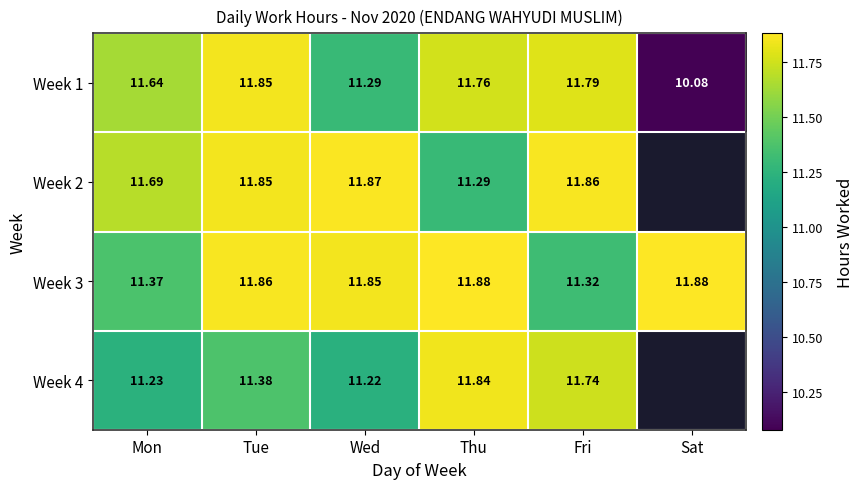

List the labels in order of Week 1 value, smallest first.

Sat, Wed, Mon, Thu, Fri, Tue